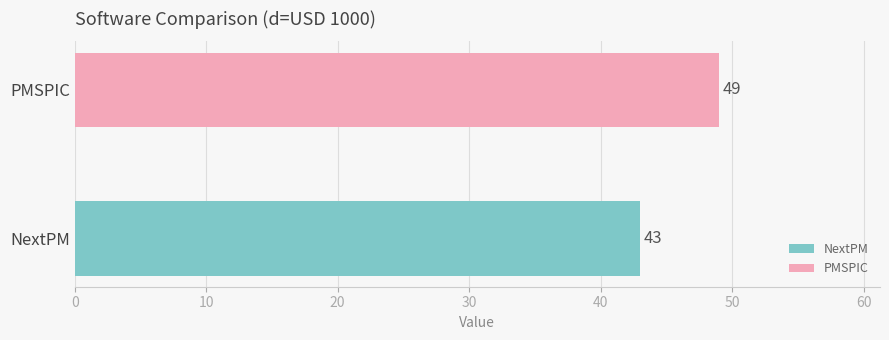

Which series has the widest spread of values?

NextPM